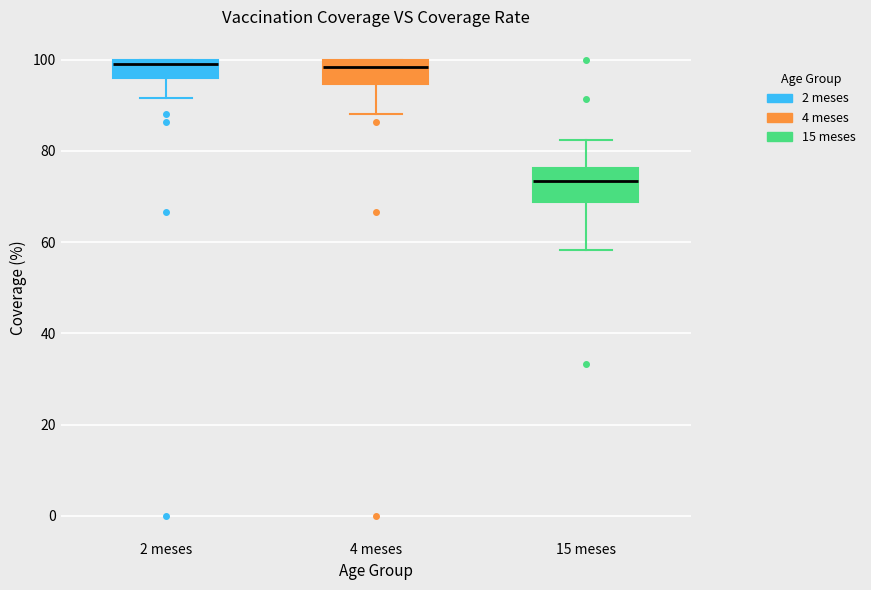

Comparing the boxes themselves (not the whiskers), which one is the tallest?

15 meses